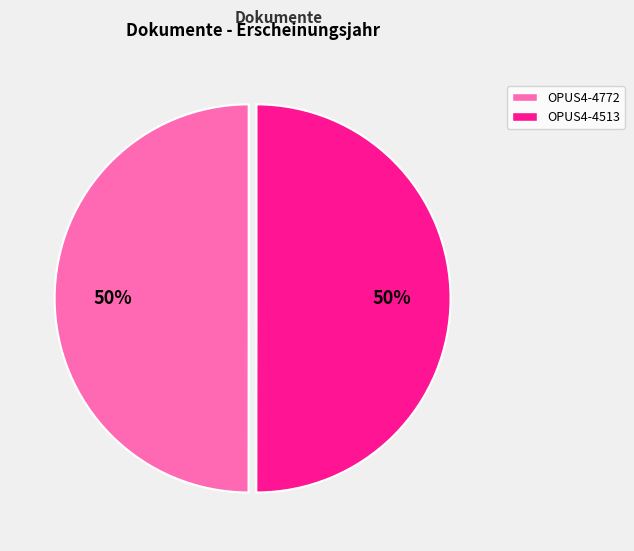

True or false: OPUS4-4772 accounts for 50% of the total.

True